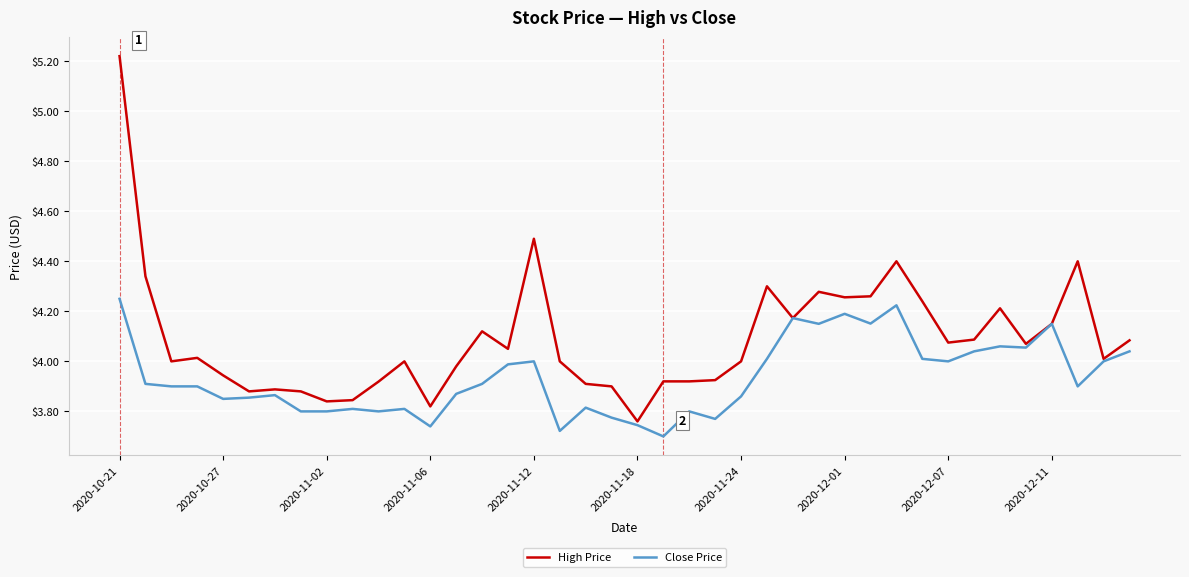

Which series has the largest total across all categories?

High Price